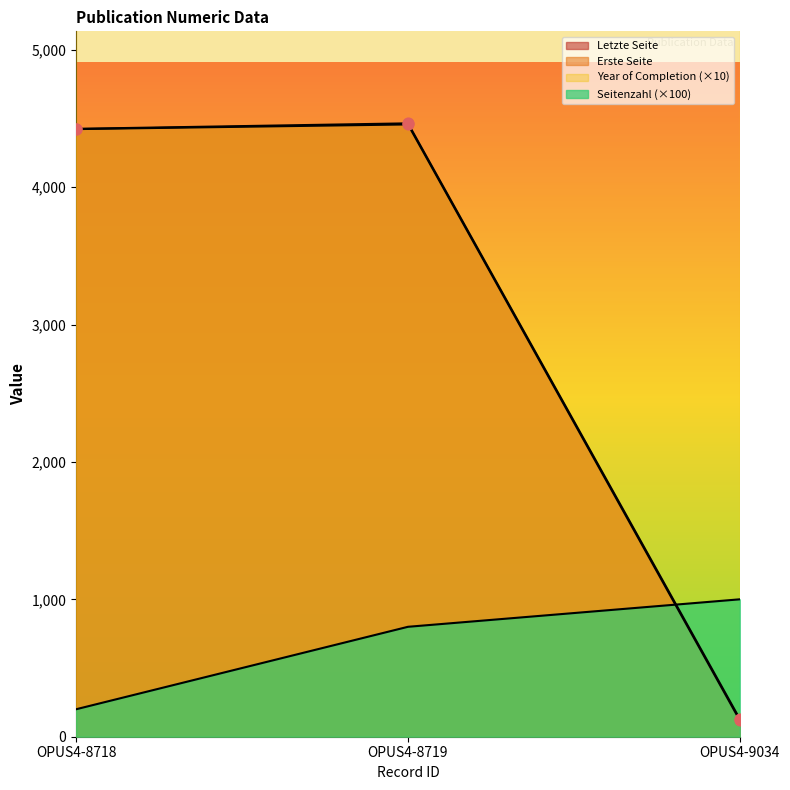

Which series has the largest total across all categories?

Letzte Seite